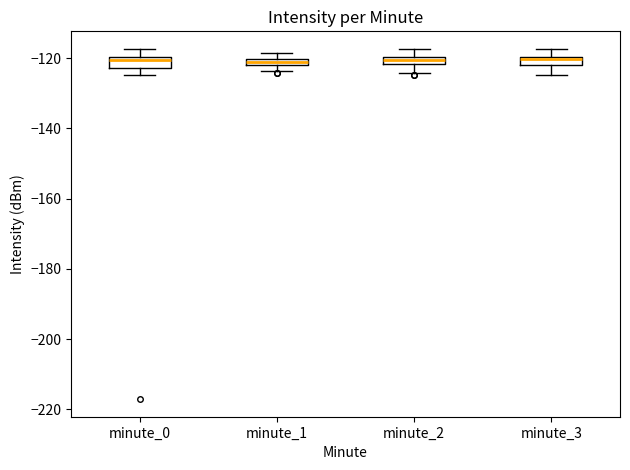

Where is the upper edge of the box for minute_1 on the y-axis? The values are not printed on the chart, so give them approximately, as read against the axis.

-120